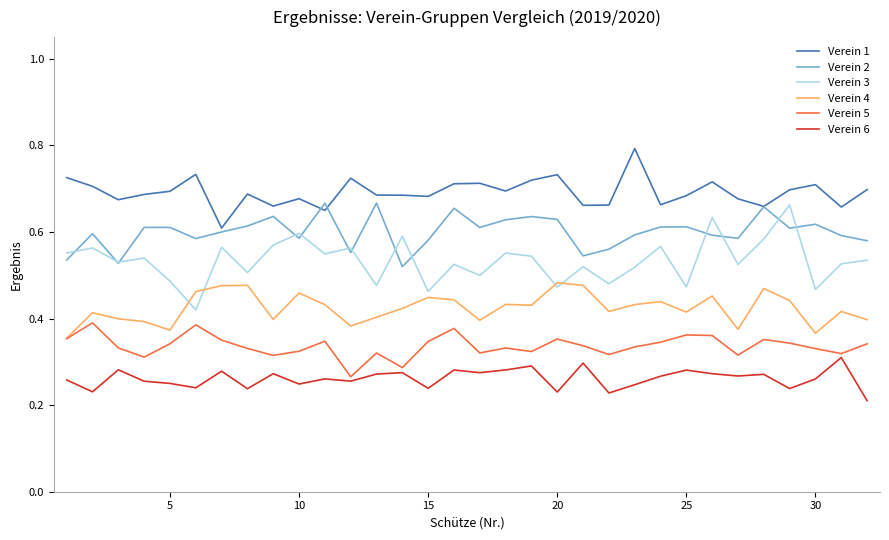

Which series has the largest total across all categories?

Verein 1